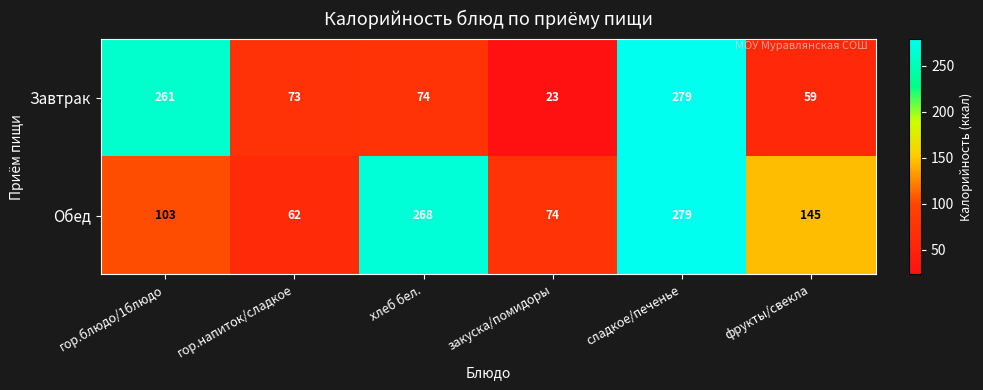

At which label is Обед closest to 170?

фрукты/свекла